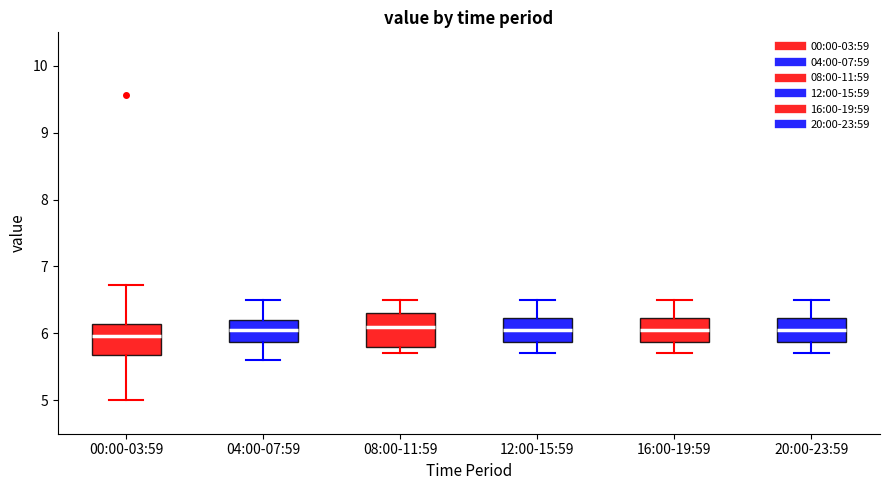

Where does the median line of the box for 20:00-23:59 sit on the y-axis? The values are not printed on the chart, so give them approximately, as read against the axis.

6.1